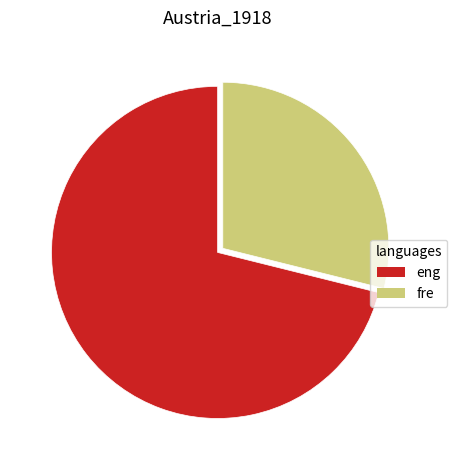

Does any single category account for the majority?

Yes